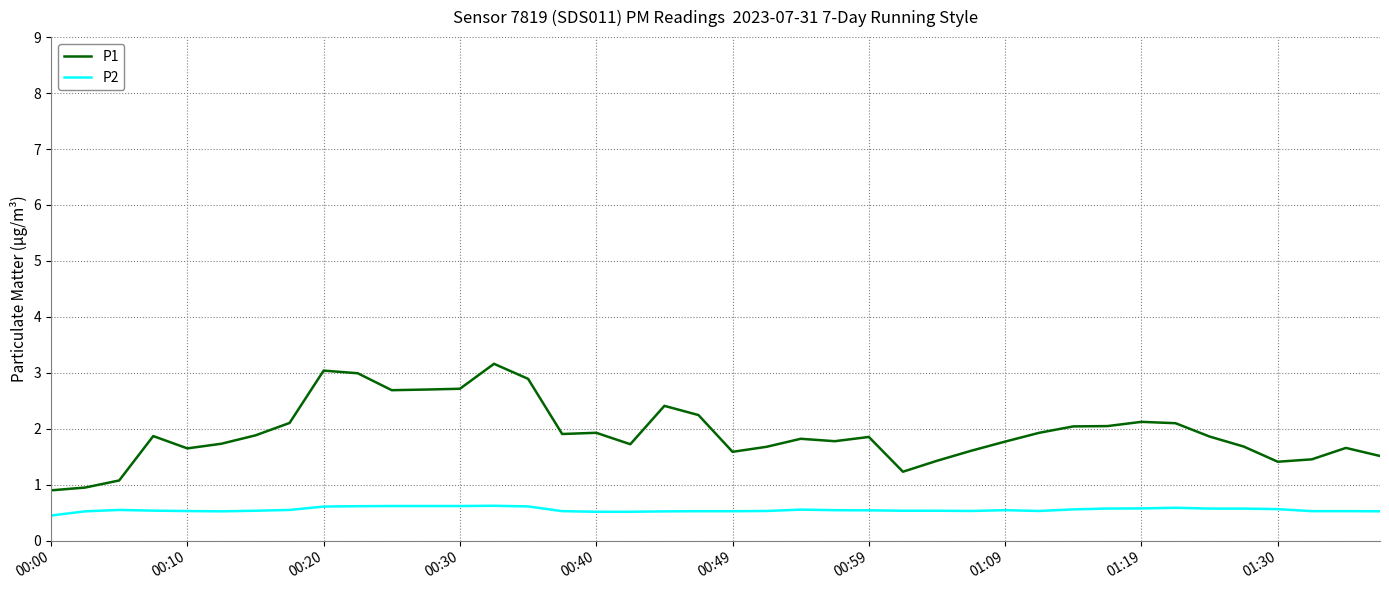

How many values in the P1 series exceed 1?

38